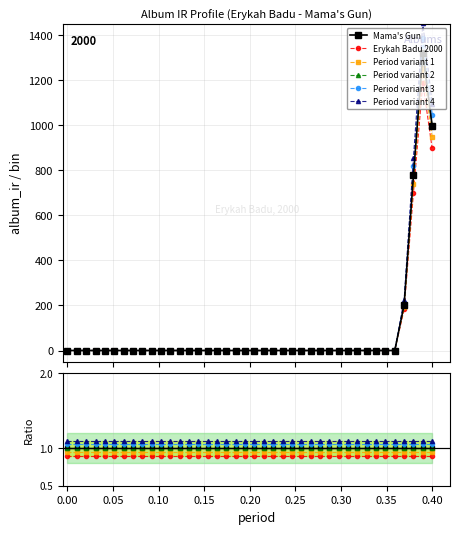

Is the value of Mama's Gun at 27 greater than the value of Ref Line at 21?

No